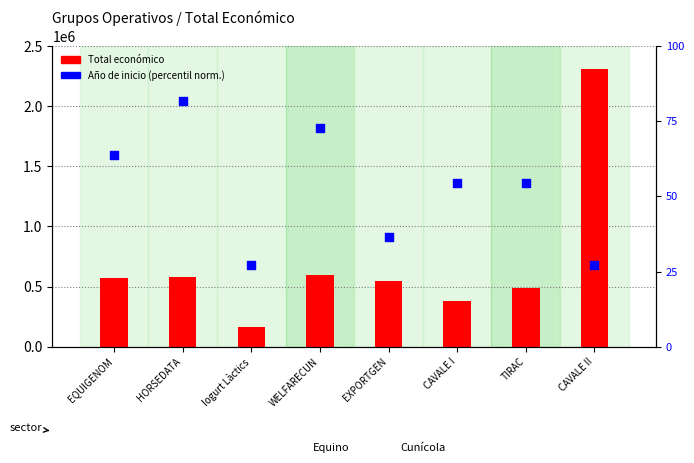

Which series contains the lowest Y value?

Año de inicio (norm)